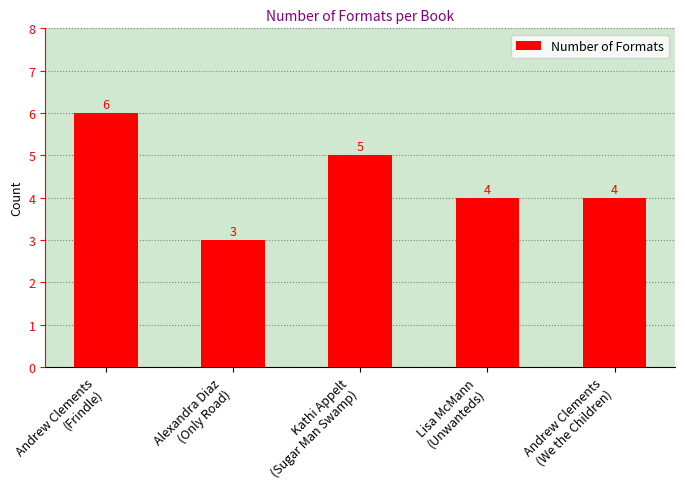

Approximately how many times larger is the value at Andrew Clements
(We the Children) compared to Alexandra Diaz
(Only Road)?

1.3